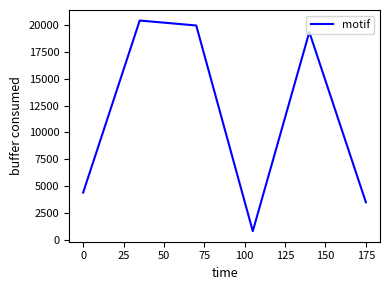

What is the difference between the maximum and minimum values?

19623.4